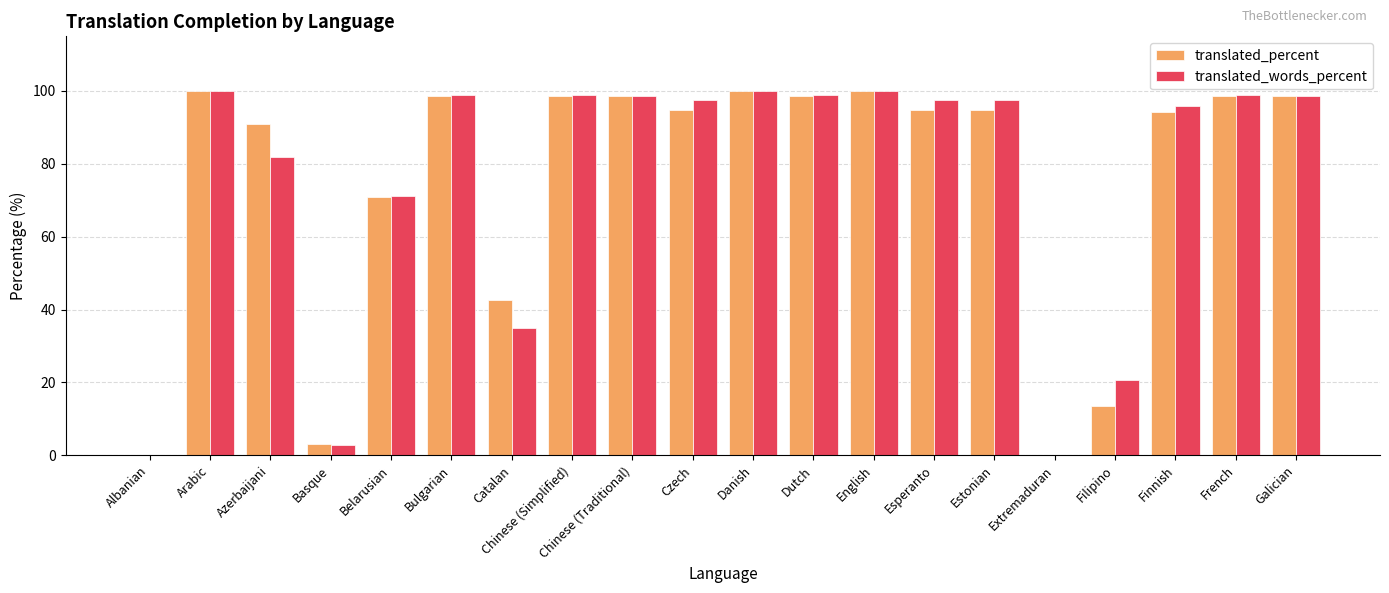

What is the maximum value shown in the chart?

100.0